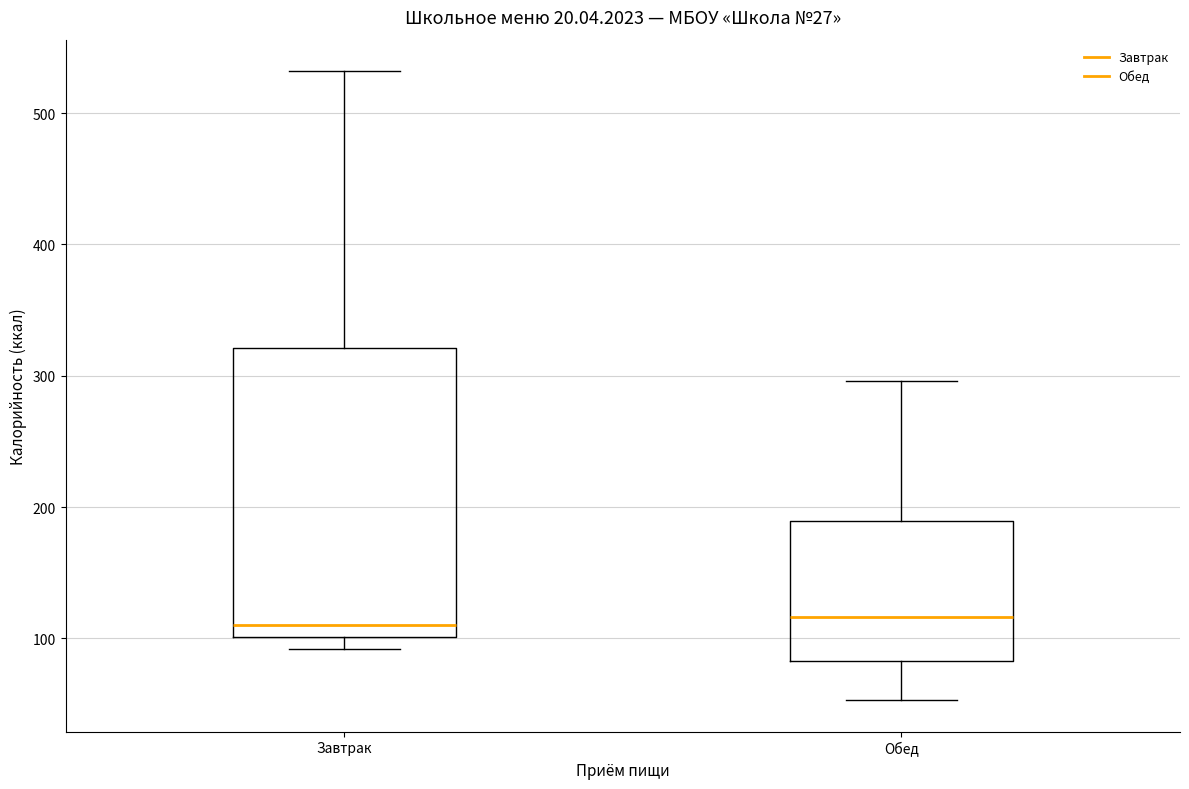

Reading left to right, read every box against the y-axis: the position of its median line, the range the box covers, and the ends of its whiskers. The values are not printed on the chart, so give them approximately, as read against the axis.

Завтрак: median 110, box 100 to 320, whiskers 90 to 530
Обед: median 120, box 80 to 190, whiskers 50 to 300